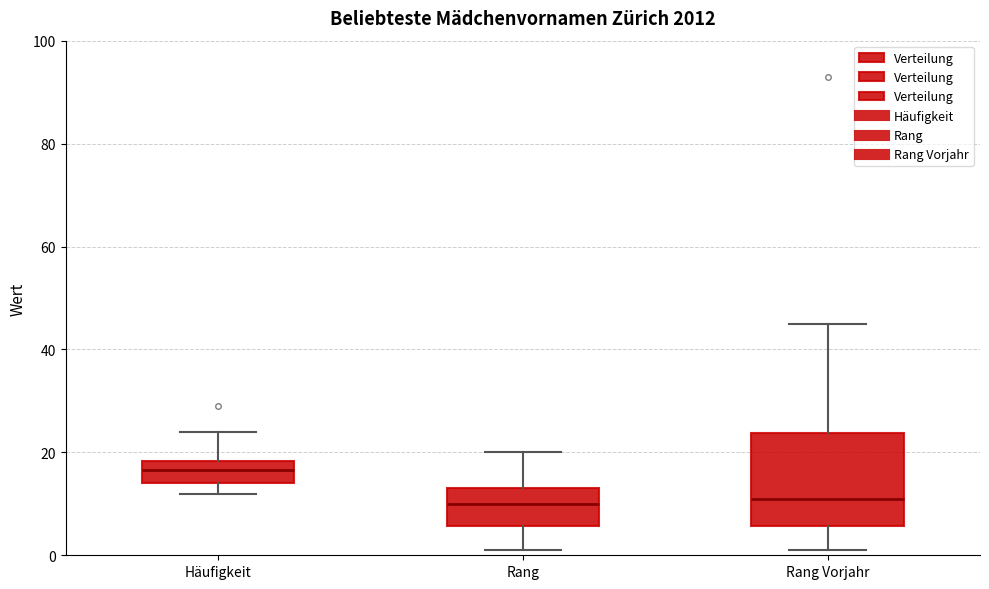

Comparing the boxes themselves (not the whiskers), which one is the tallest?

Rang Vorjahr